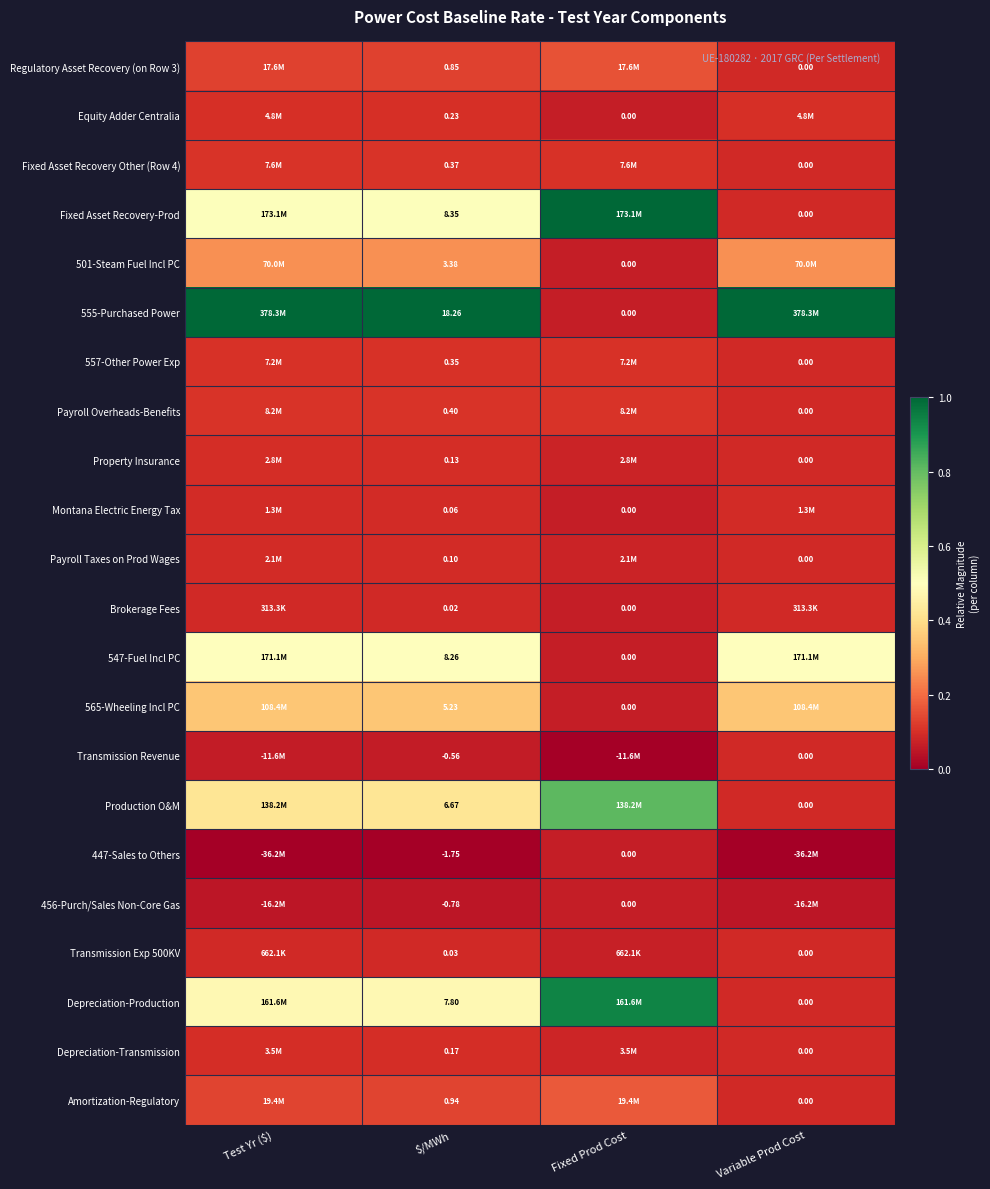

Read the Brokerage Fees value at $/MWh.

0.1